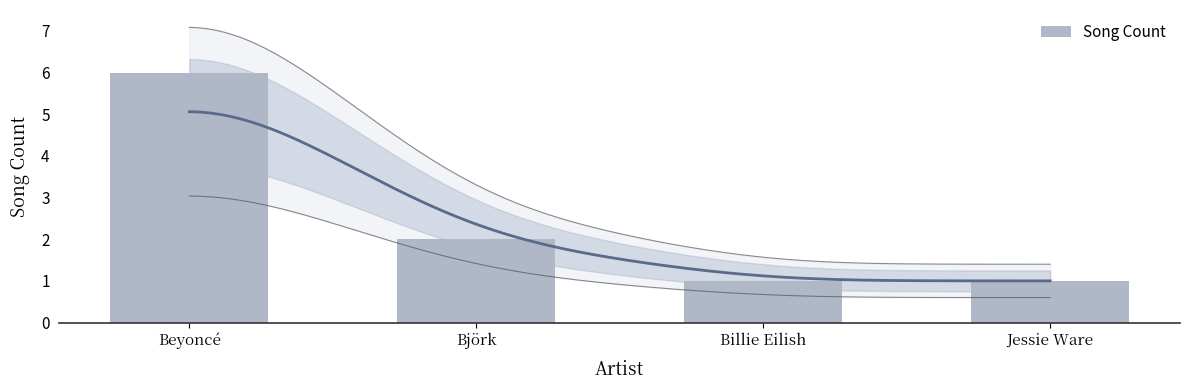

Which has a higher value, Jessie Ware or Björk?

Björk